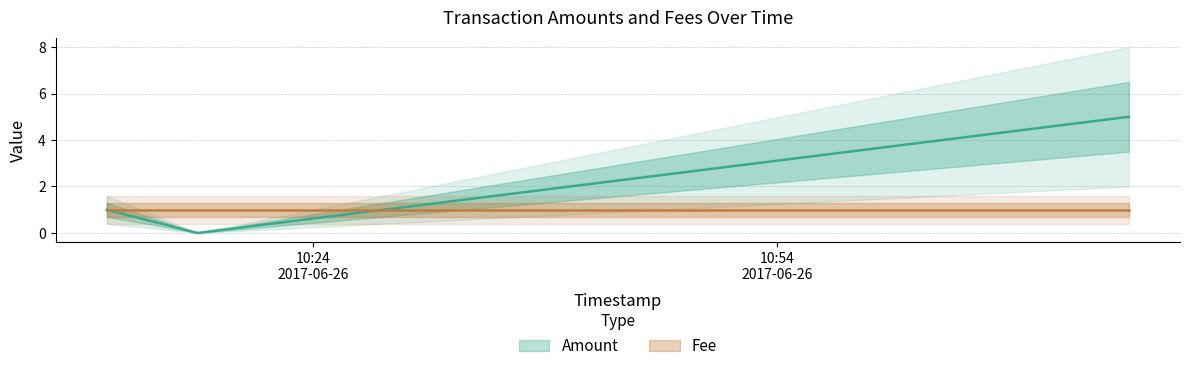

Which category has the lowest value in the Fee series?

2017-06-26 11:16:44